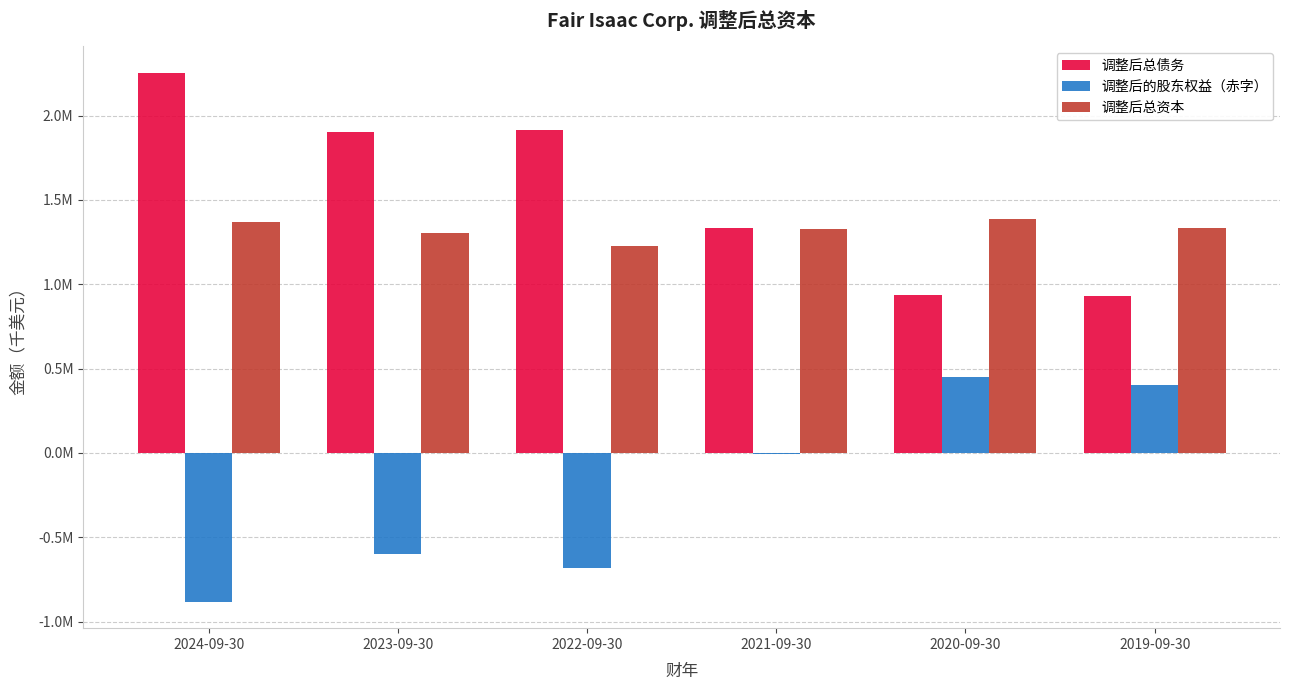

Does the chart contain stacked bars?

No